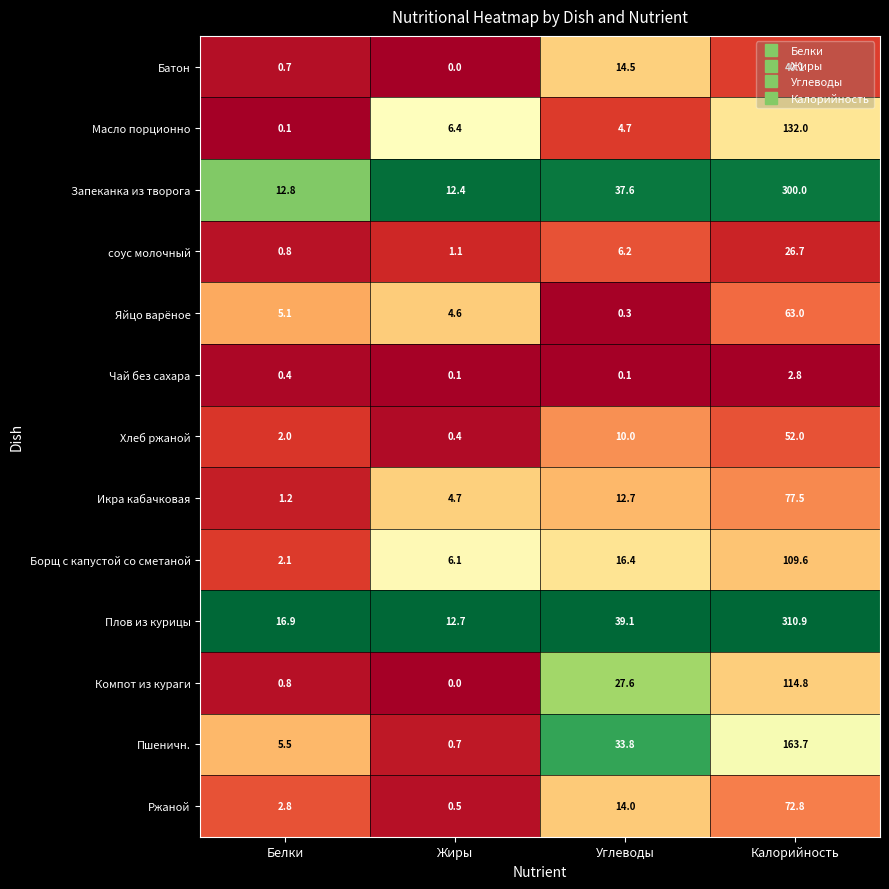

What is the maximum value shown in the chart?

310.9